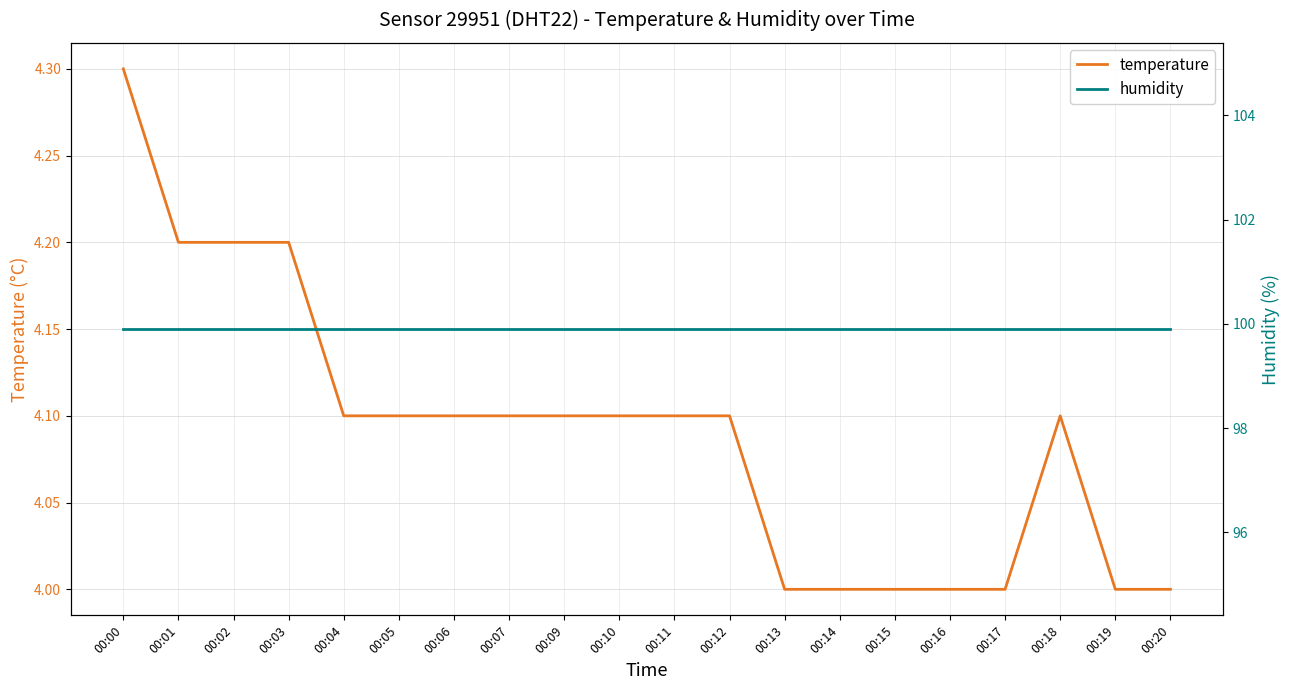

What is the smallest value displayed?

4.0